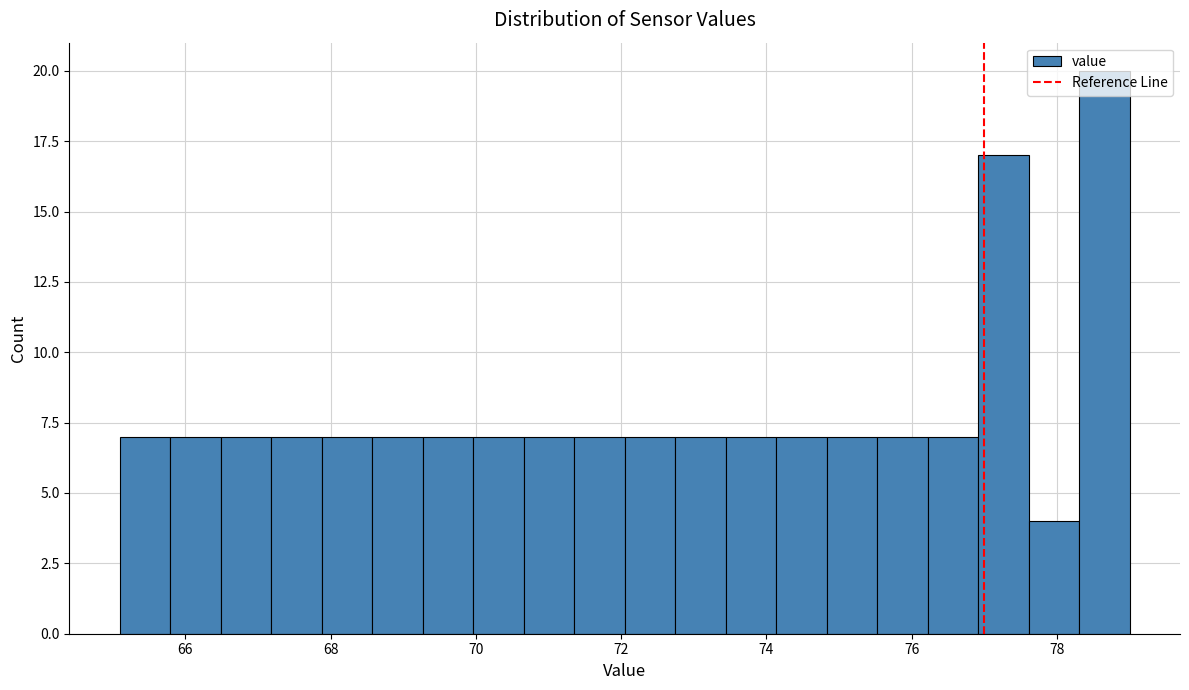

Around what value on the x-axis is the tallest bar? Give the approximate position of its centre, as read against the axis.

78.6